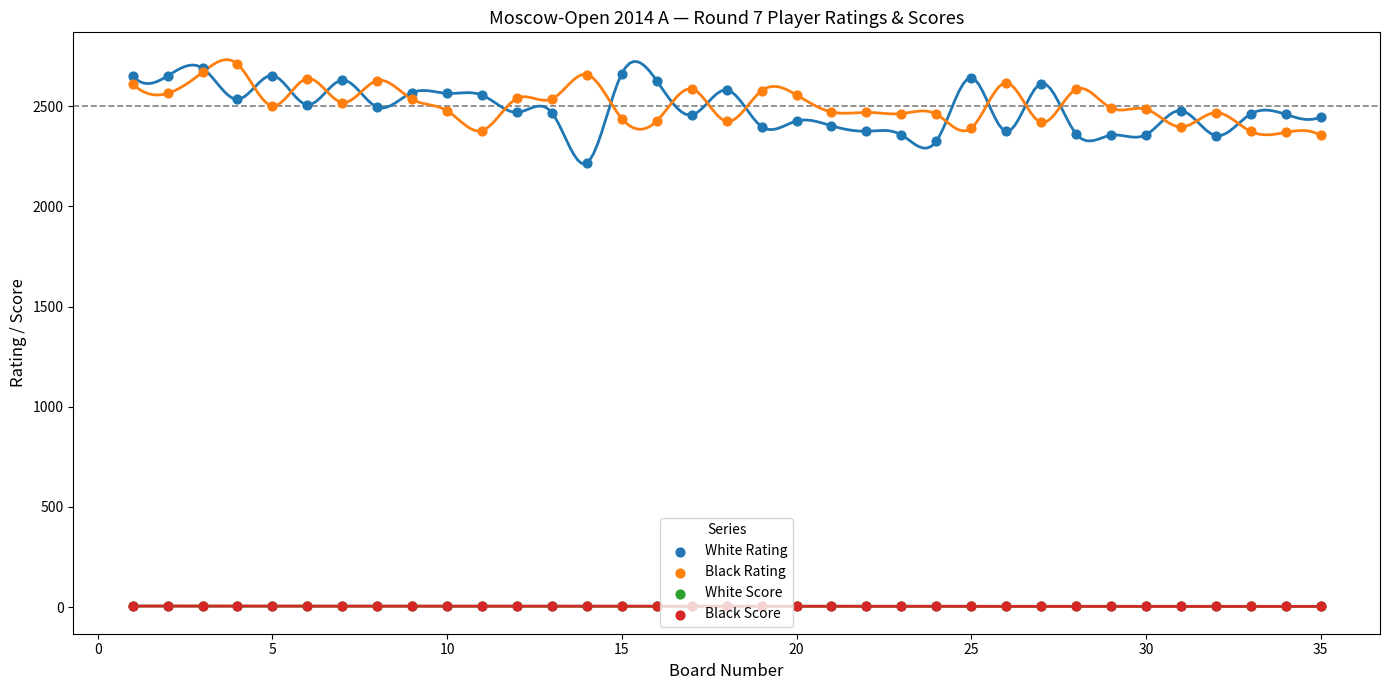

At how many categories does at least one series exceed 727?

35